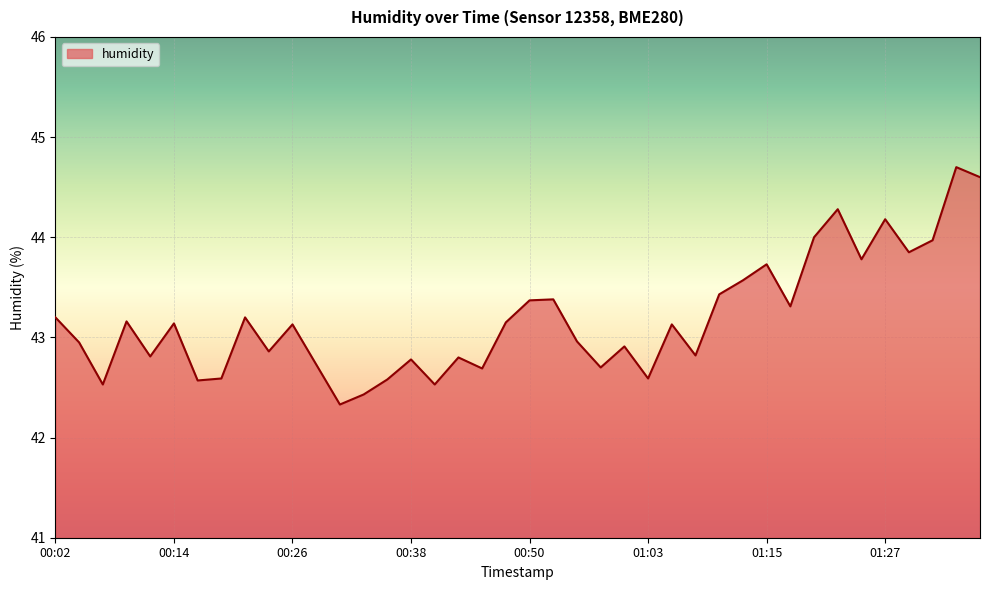

What is the greatest value displayed?

44.7